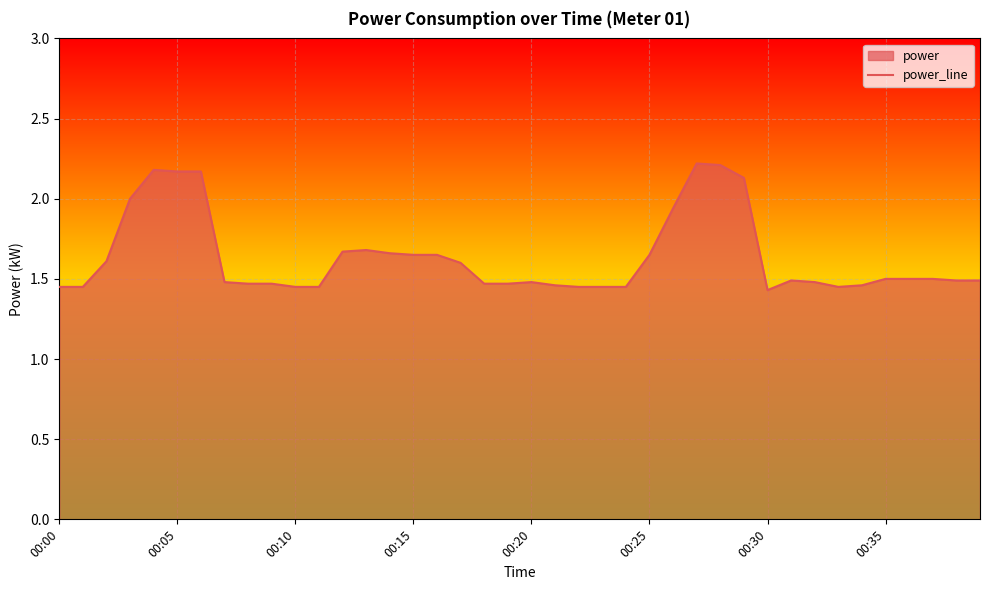

What is the value of the 1st point from the left?

1.4